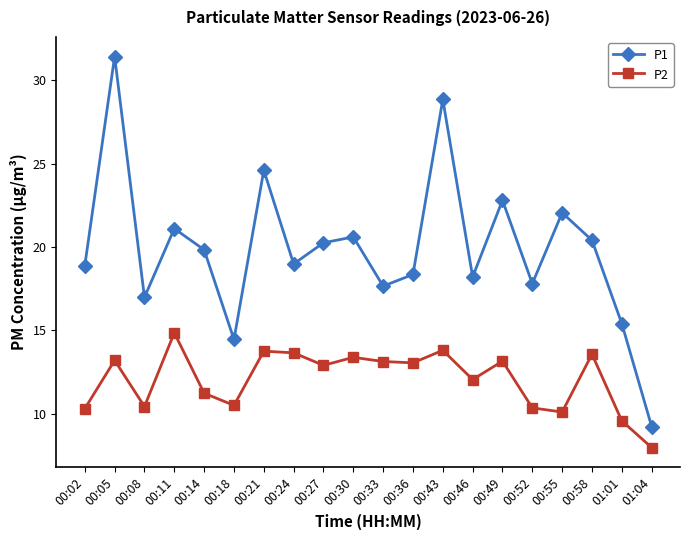

What is the total value across all series at 00:24?

32.6